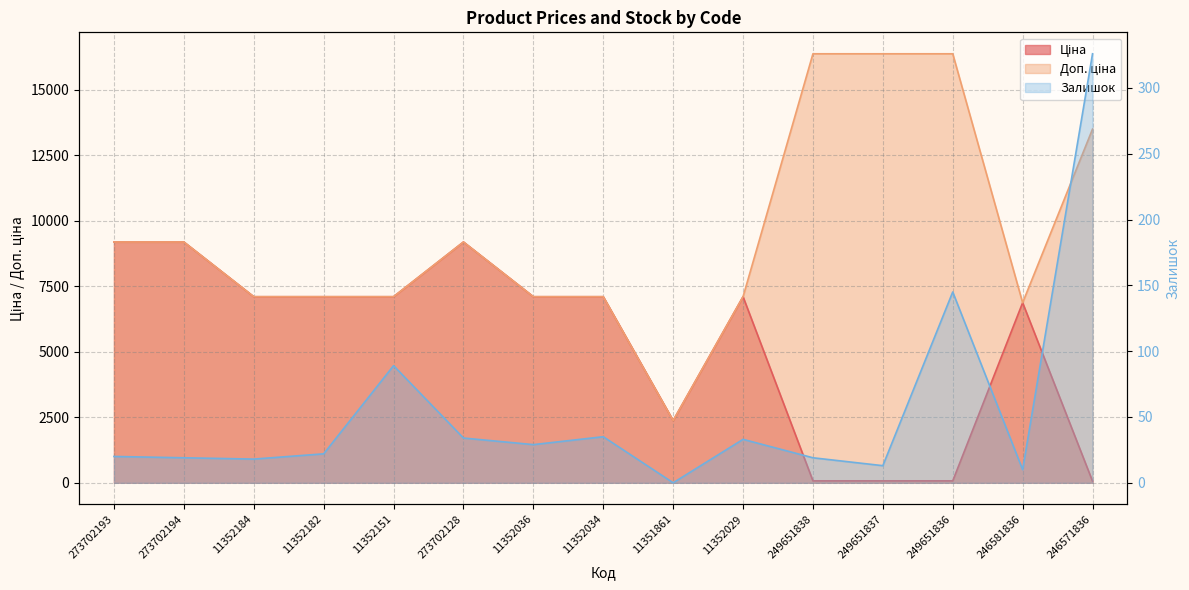

What position from the left is 11352029?

10